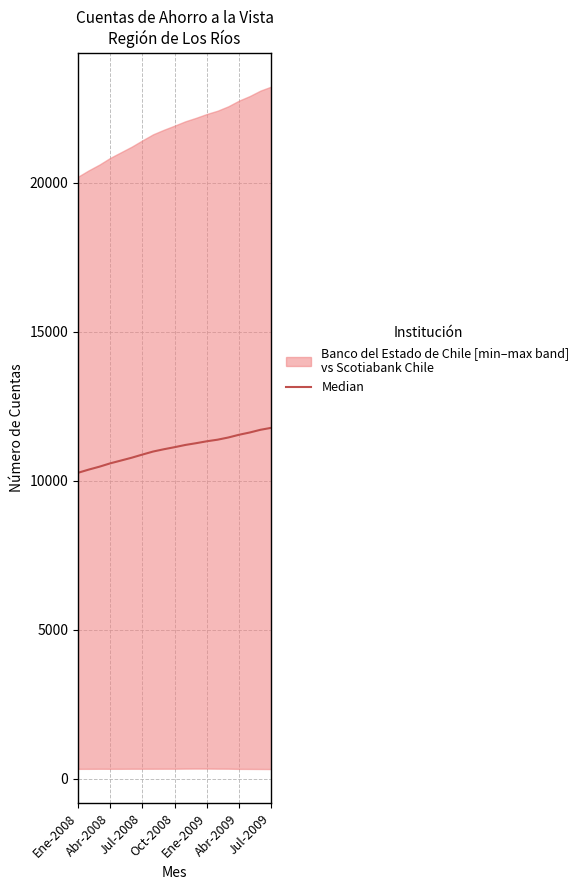

The value at 10 is 17364.6. True or false?

False